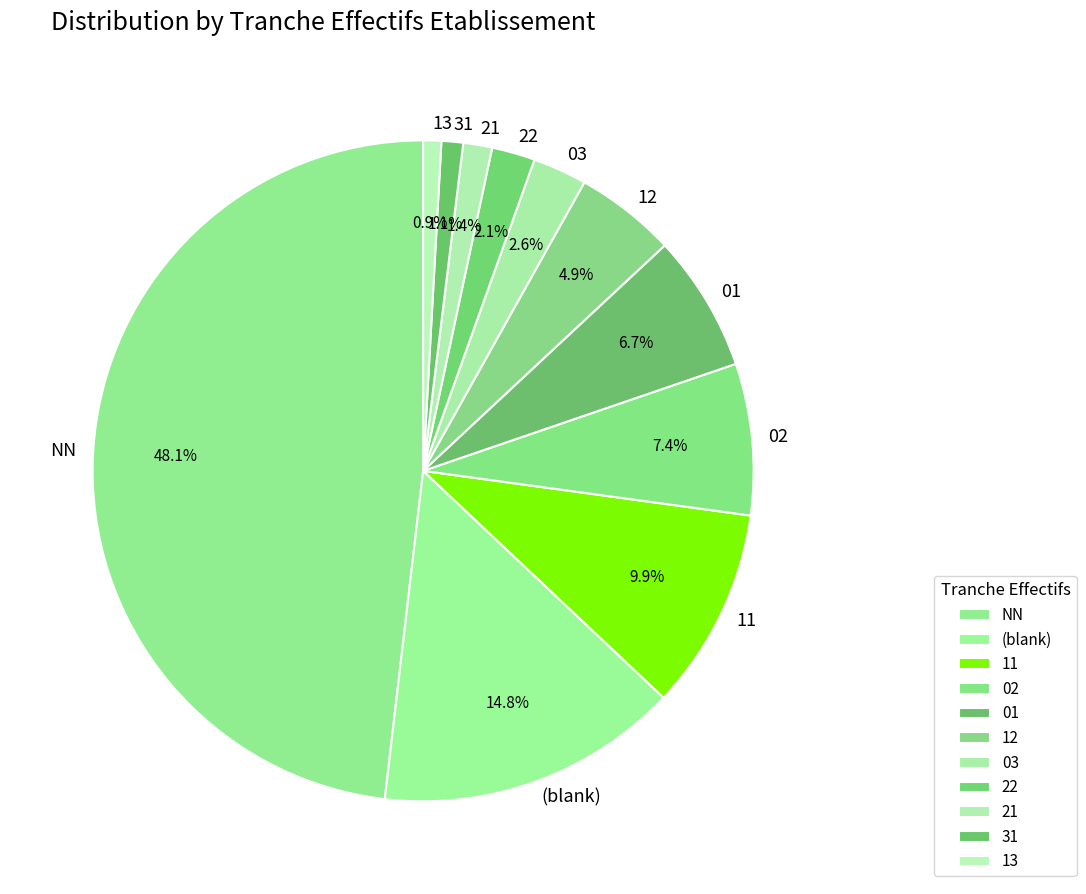

How many slices are in this pie chart?

11